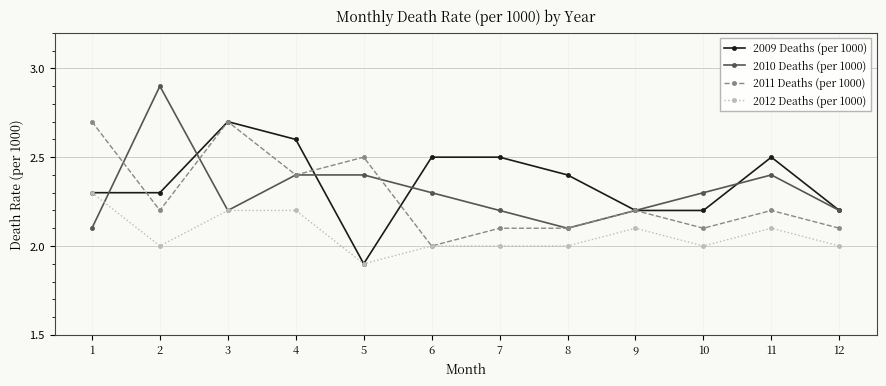

How many series are shown in this chart?

4